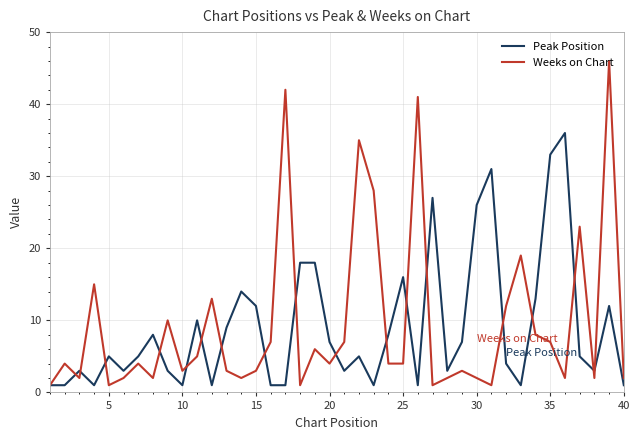

What is the greatest value displayed?

46